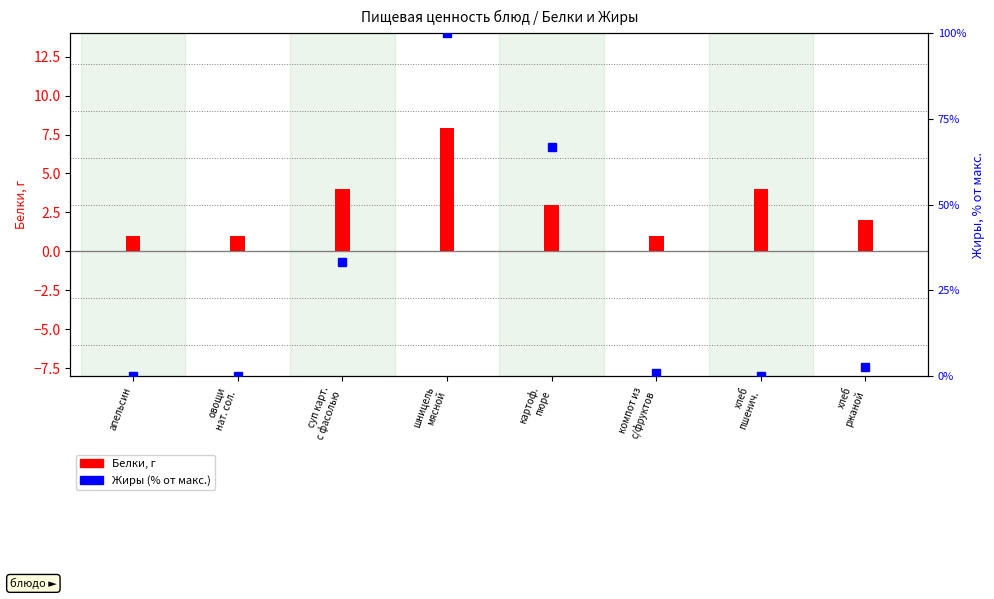

What is the label of the 6th bar from the right?

суп карт.
с фасолью